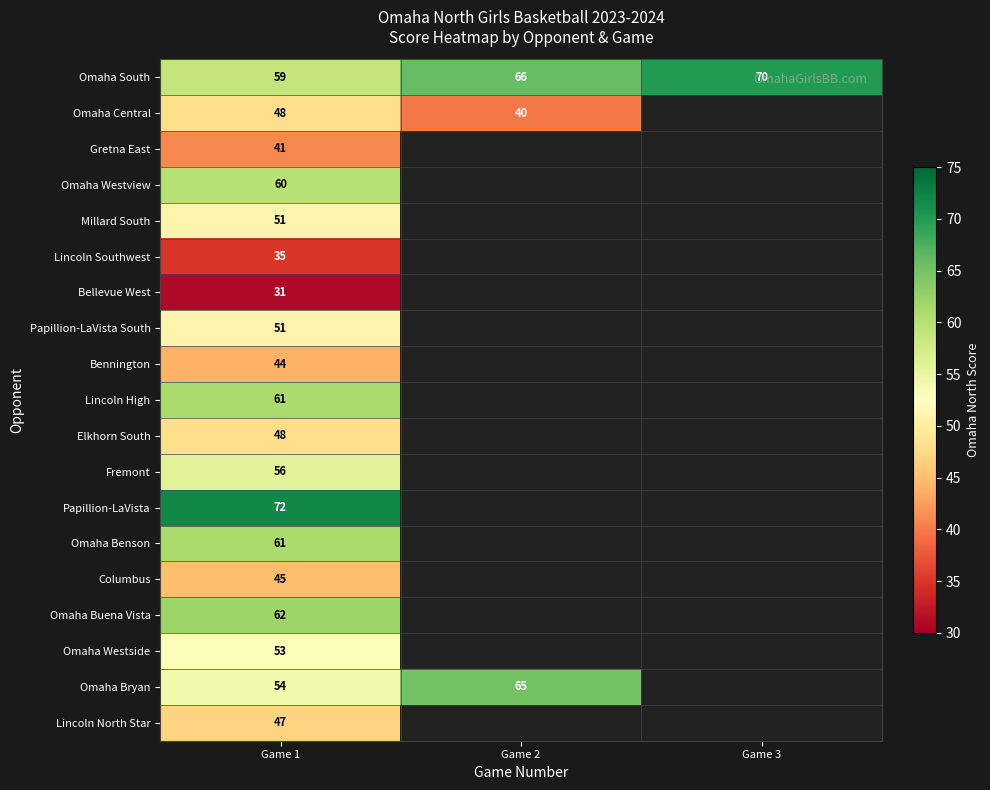

What is the spread (max minus min) of values at Game 1?

41